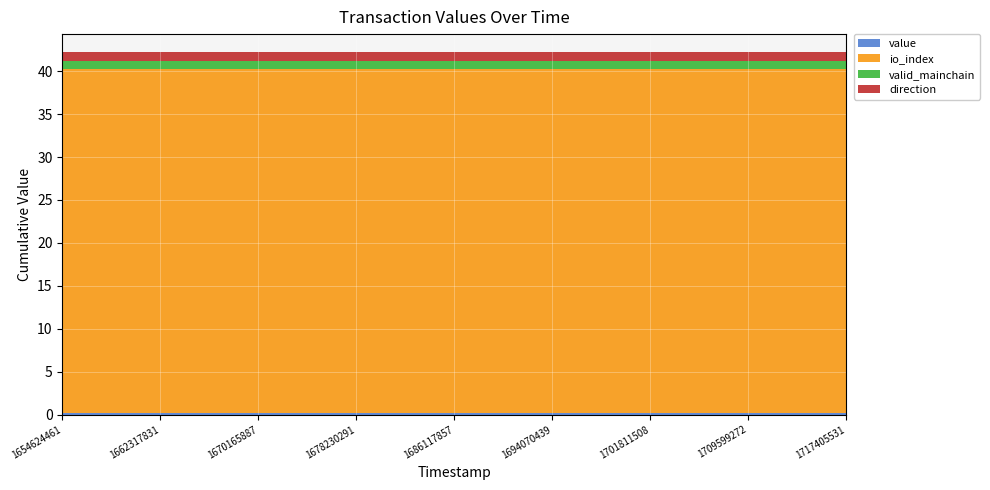

Reading left to right, list all the values displayed in this chart.

value: 0.2	0.2	0.2	0.2	0.2	0.2	0.2	0.2	0.2	0.2	0.2	0.2	0.2	0.2	0.2	0.2	0.2	0.2	0.2	0.2	0.2	0.2	0.2	0.2	0.2
io_index: 40.0	40.0	40.0	40.0	40.0	40.0	40.0	40.0	40.0	40.0	40.0	40.0	40.0	40.0	40.0	40.0	40.0	40.0	40.0	40.0	40.0	40.0	40.0	40.0	40.0
valid_mainchain: 1.0	1.0	1.0	1.0	1.0	1.0	1.0	1.0	1.0	1.0	1.0	1.0	1.0	1.0	1.0	1.0	1.0	1.0	1.0	1.0	1.0	1.0	1.0	1.0	1.0
direction: 1.0	1.0	1.0	1.0	1.0	1.0	1.0	1.0	1.0	1.0	1.0	1.0	1.0	1.0	1.0	1.0	1.0	1.0	1.0	1.0	1.0	1.0	1.0	1.0	1.0